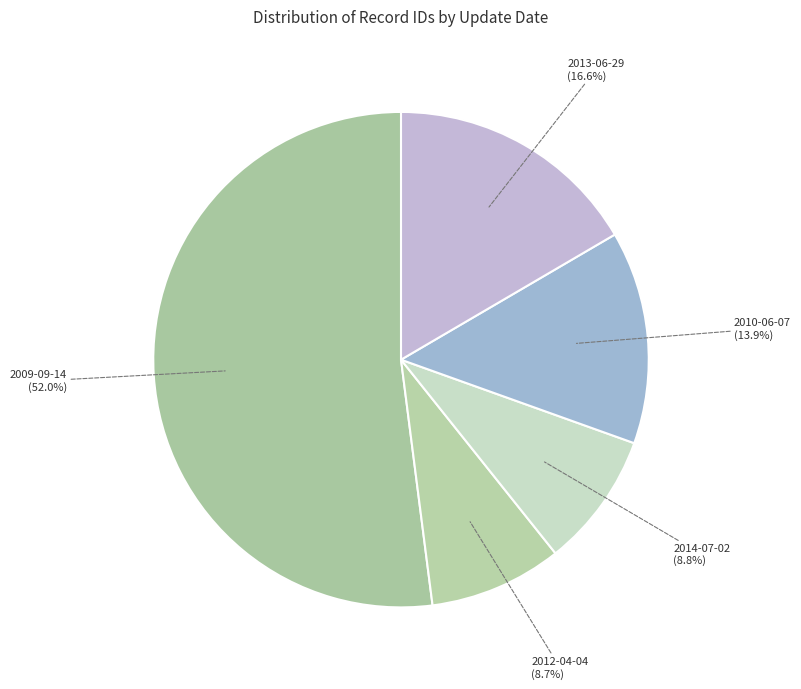

How many slices are in this pie chart?

5